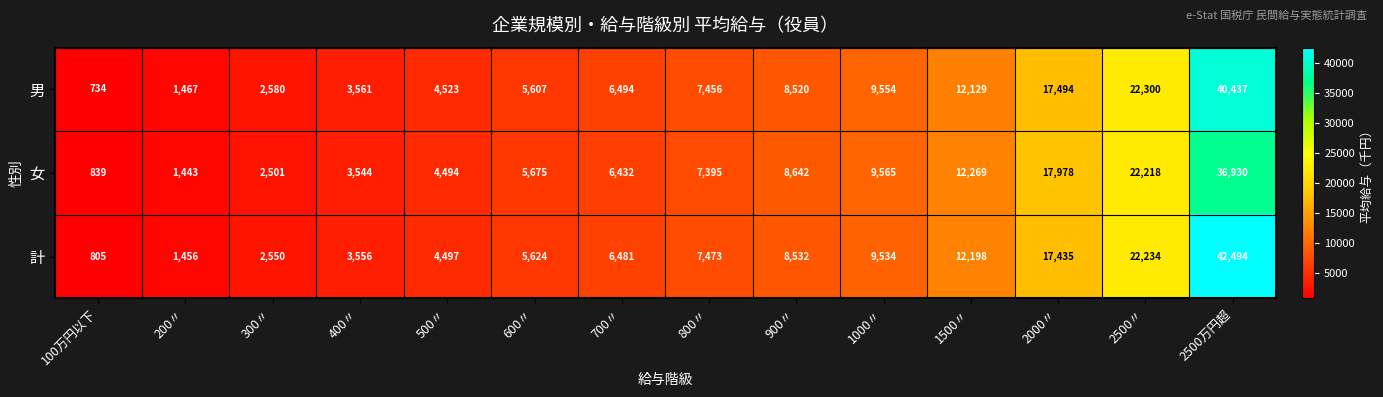

The 女 series shows 8642 at 900〃. True or false?

True